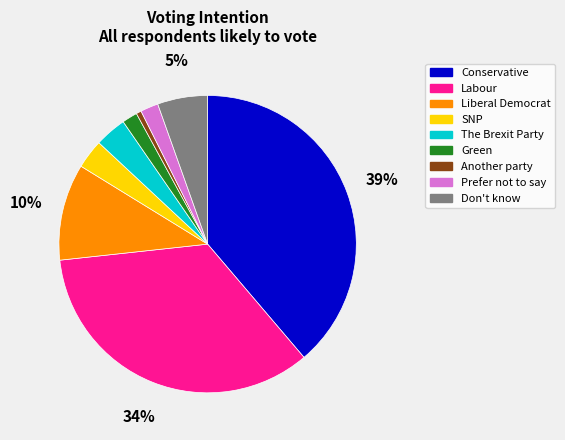

The Labour slice represents 28% of the pie. True or false?

False